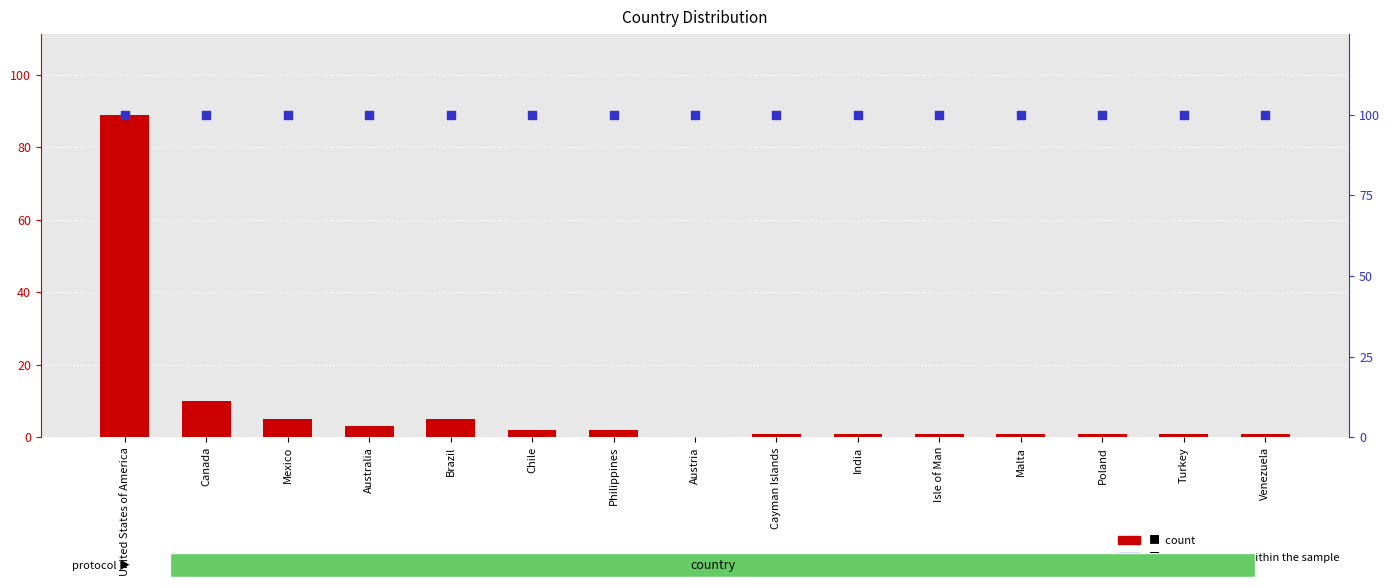

What are all the series names shown in the legend?

count, percentile rank within the sample